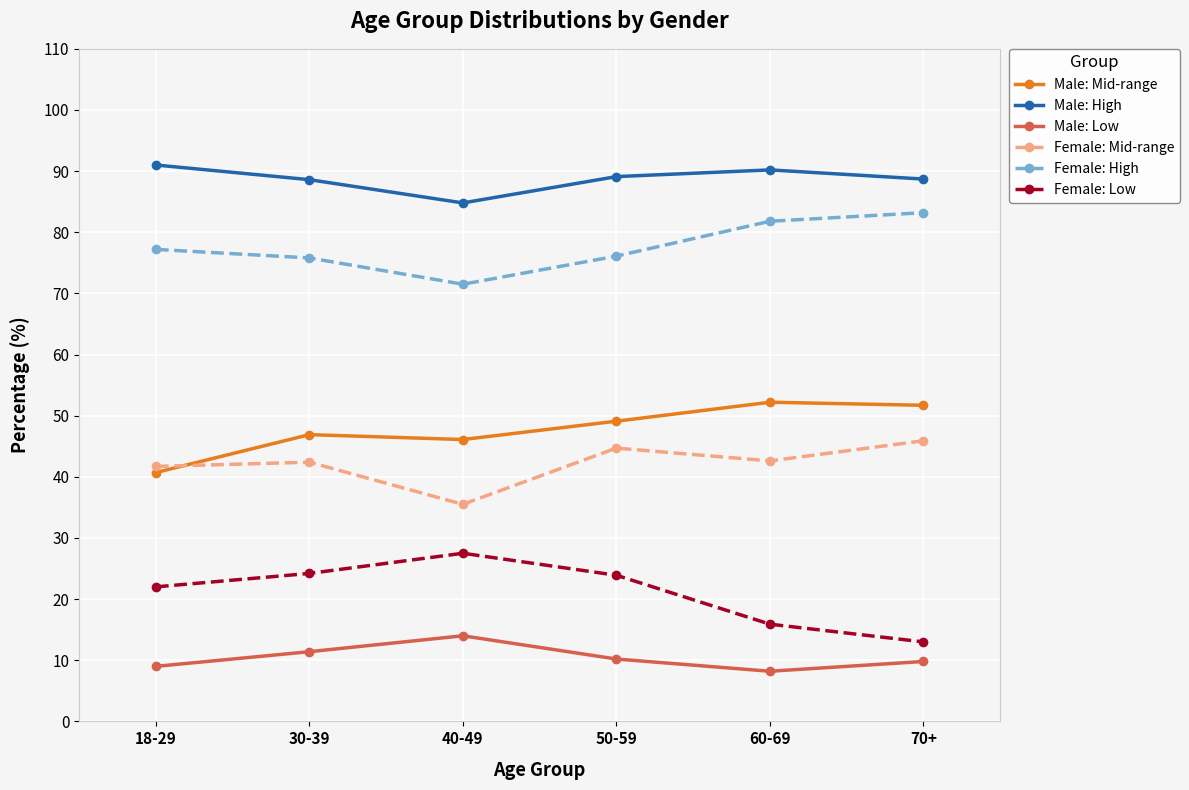

At 40-49, list the series in order from largest to smallest.

Male: High, Female: High, Male: Mid-range, Female: Mid-range, Female: Low, Male: Low